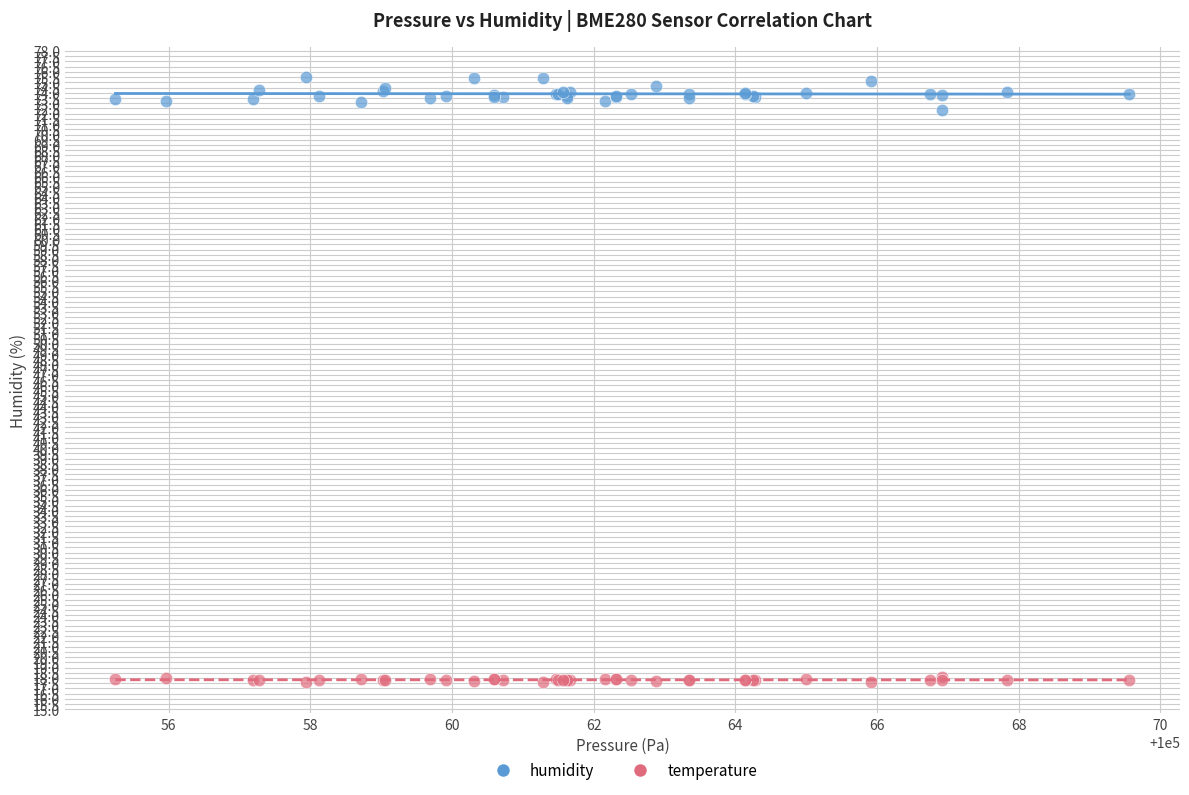

Across all series, what Y value is closest to 46?

72.4